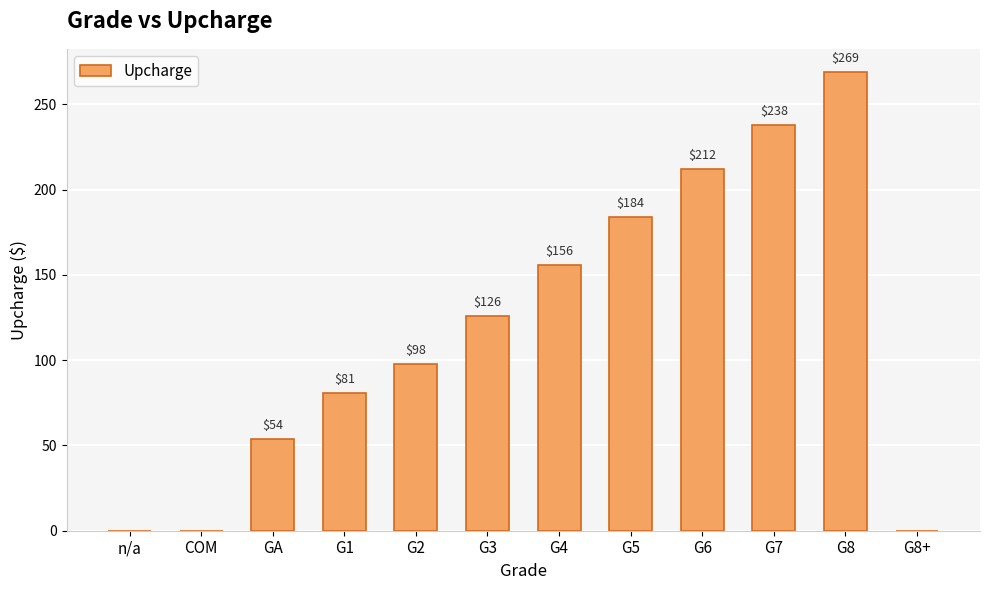

Is it true that the value at GA is 76?

False